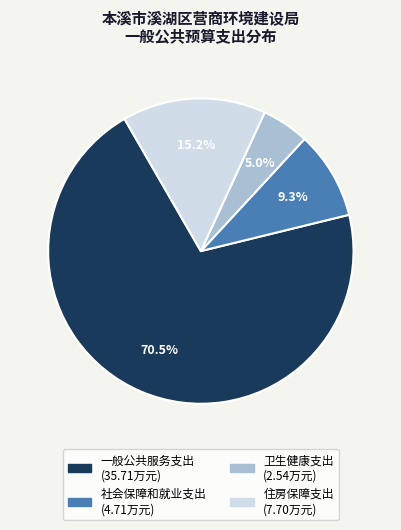

What is the largest slice in the pie chart?

一般公共服务支出